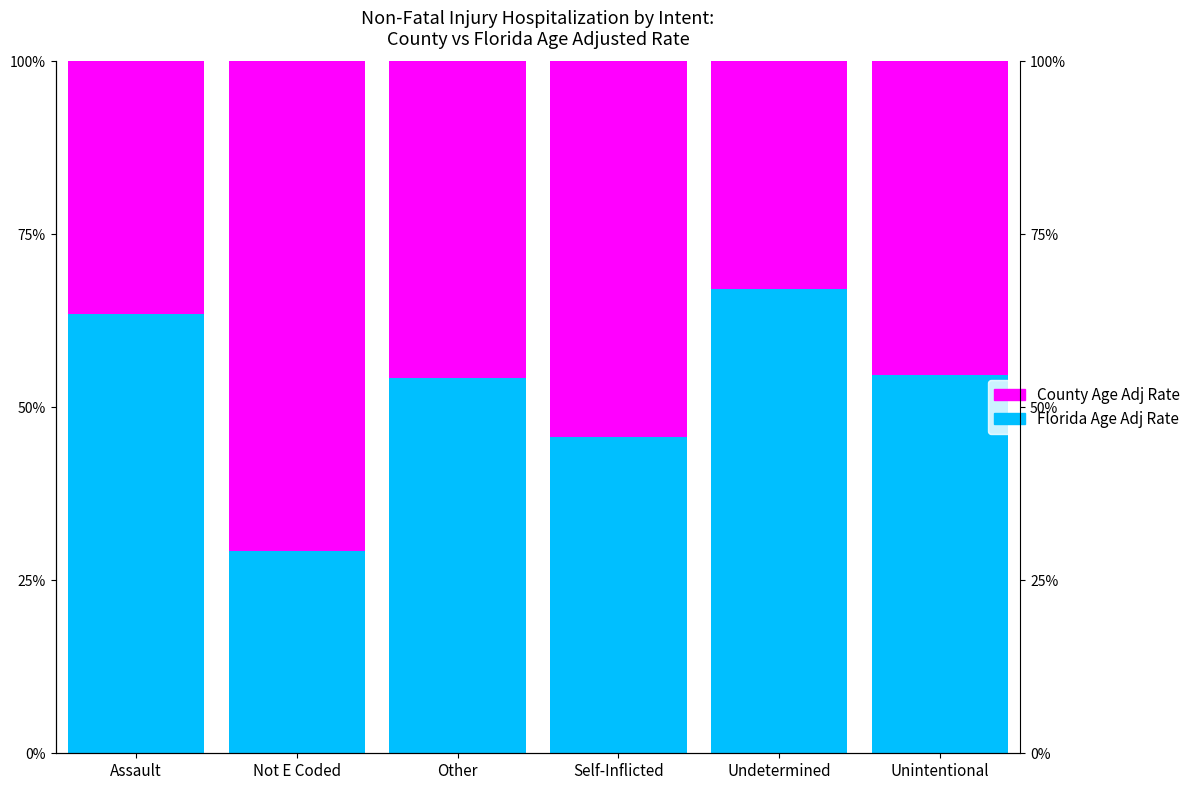

What is the sum of all Florida Age Adj Rate values?

314.6